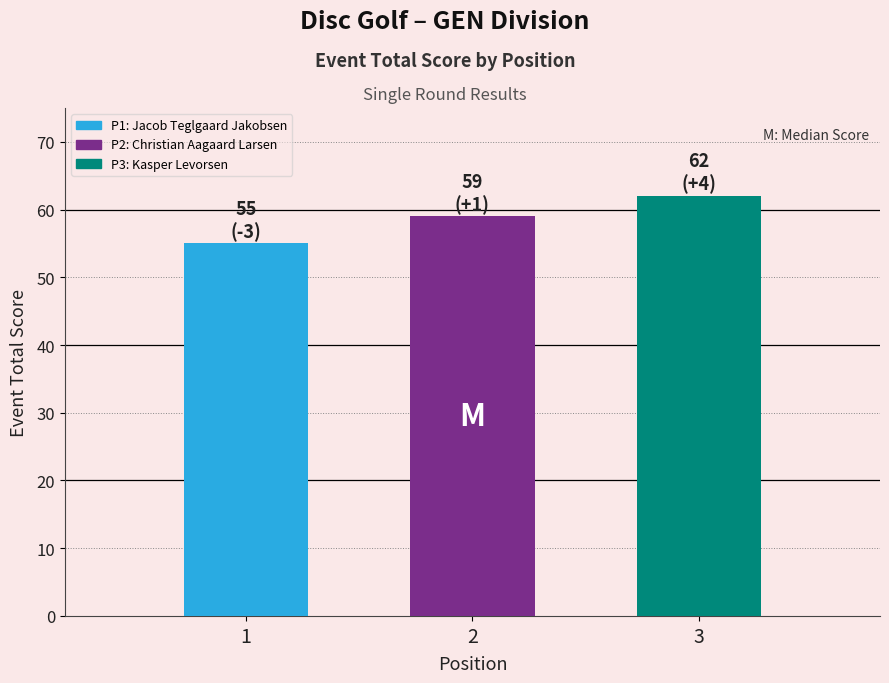

What is the difference between the event_relative_score values at 1 and 2?

4